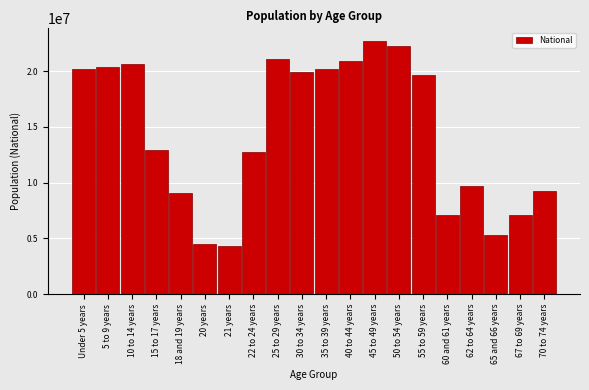

What is the ratio of the value at 15 to 17 years to the value at 35 to 39 years?

0.6